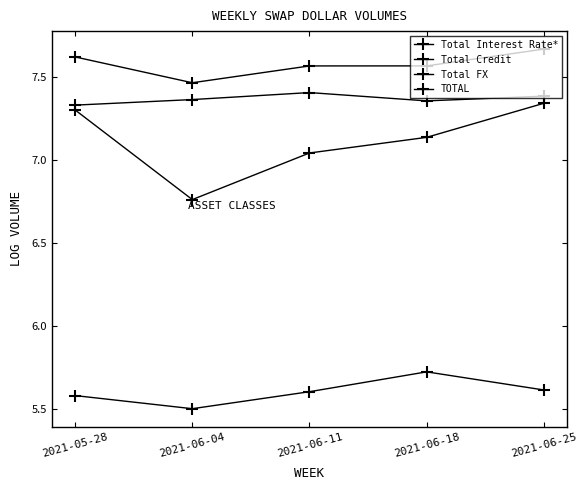

How many distinct data groups are displayed?

4